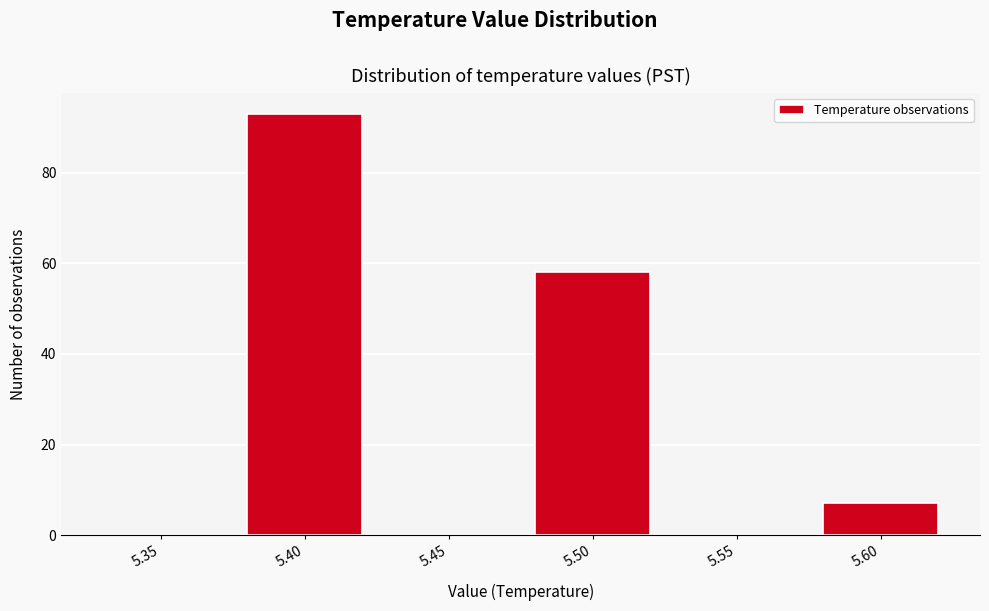

Reading left to right, list all the values displayed in this chart.

5.35=0	5.40=93	5.45=0	5.50=58	5.55=0	5.60=7